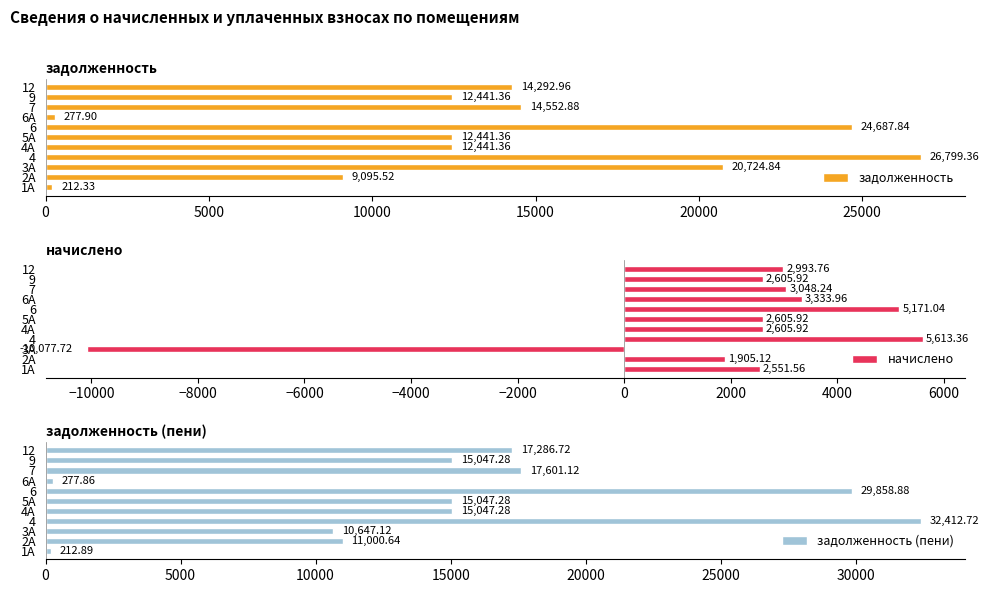

What is the difference between the second highest and minimum values in the задолженность series?

24475.5